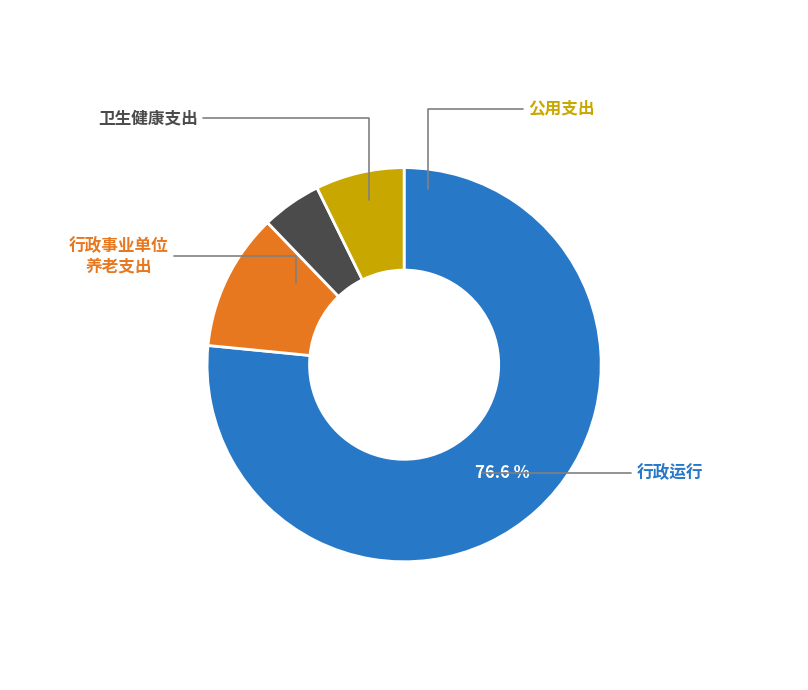

Is there any slice that represents more than half of the pie?

Yes